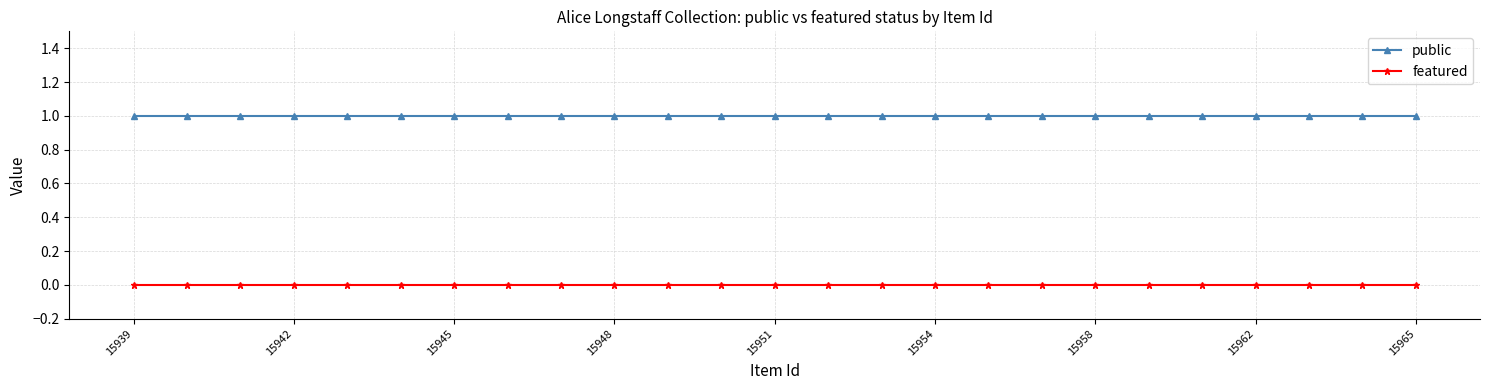

True or false: public and featured cross at least once.

False